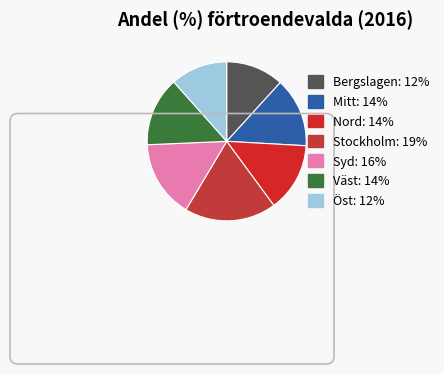

How many slices are in this pie chart?

7